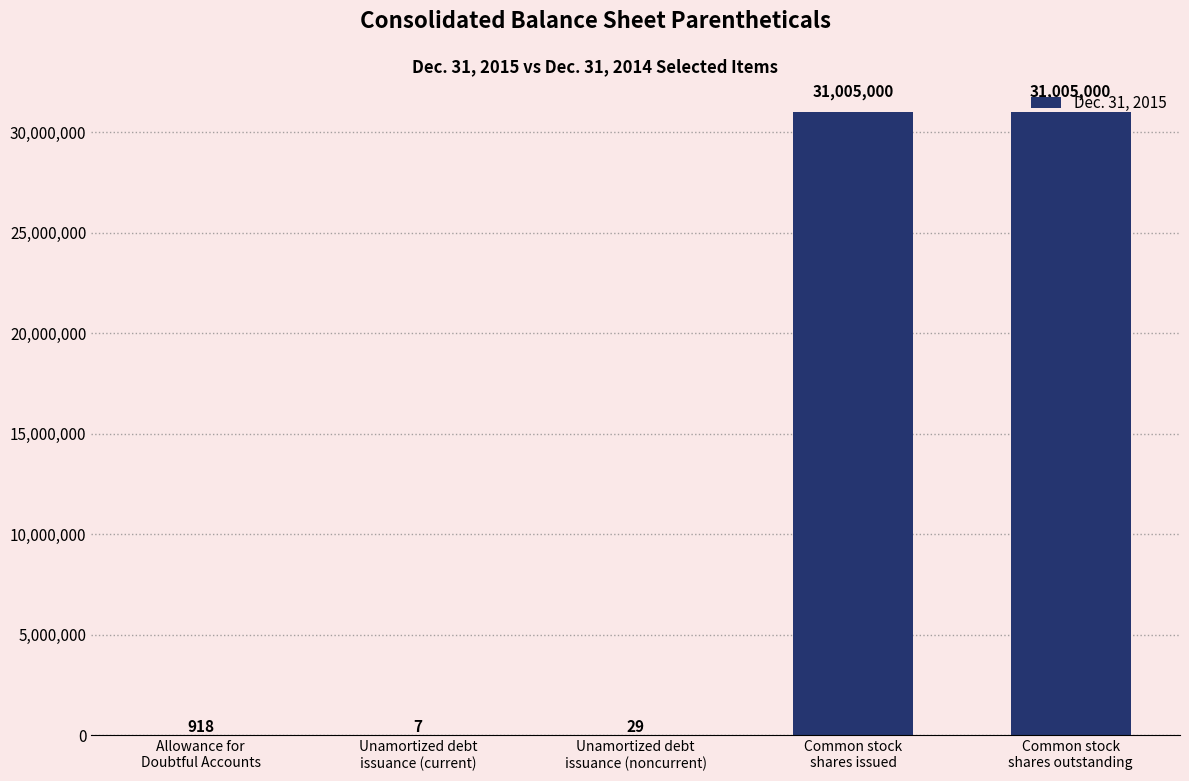

What is the maximum value shown in the chart?

31005000